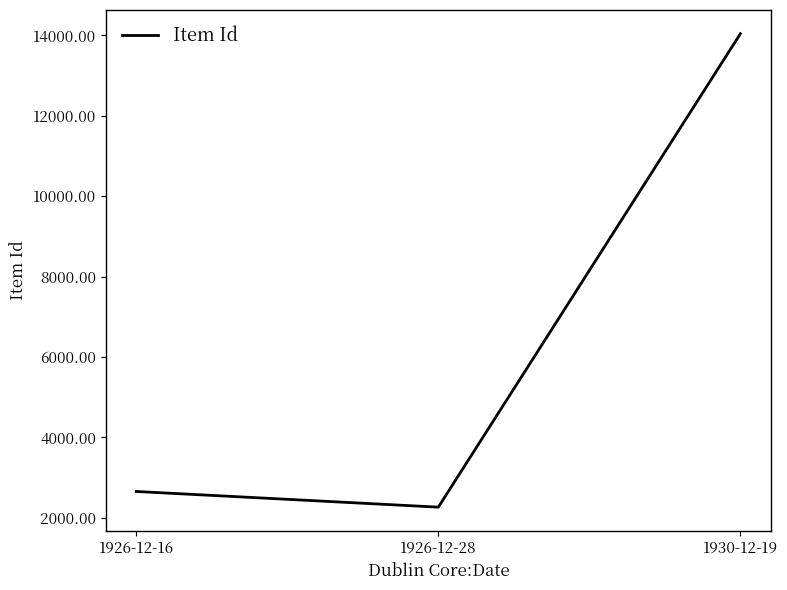

What is the ratio of the value at 1930-12-19 to the value at 1926-12-16?

5.3